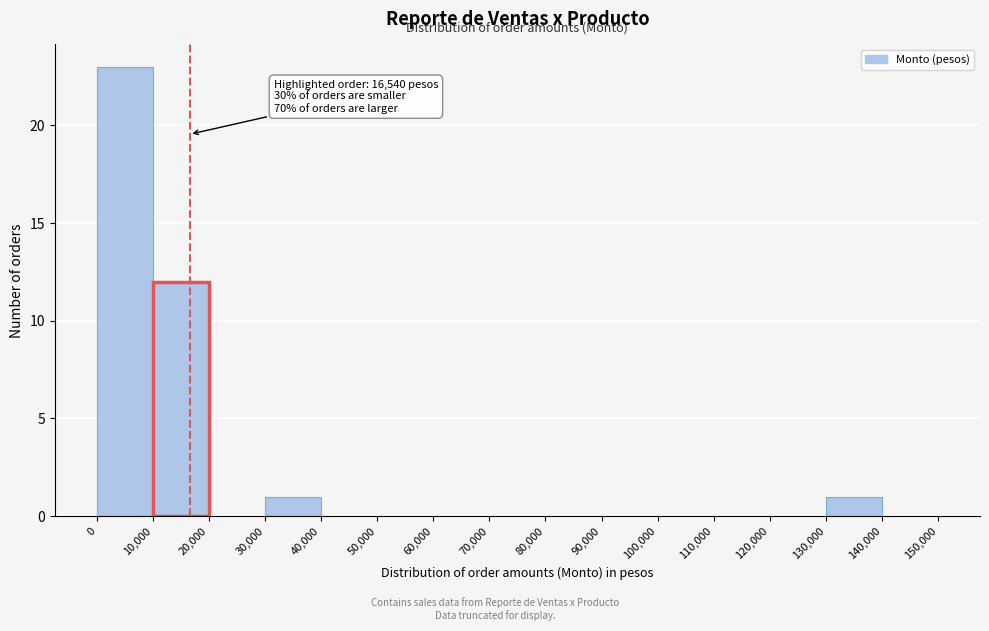

Over which range of the x-axis is the bar tallest?

0 to 10,000